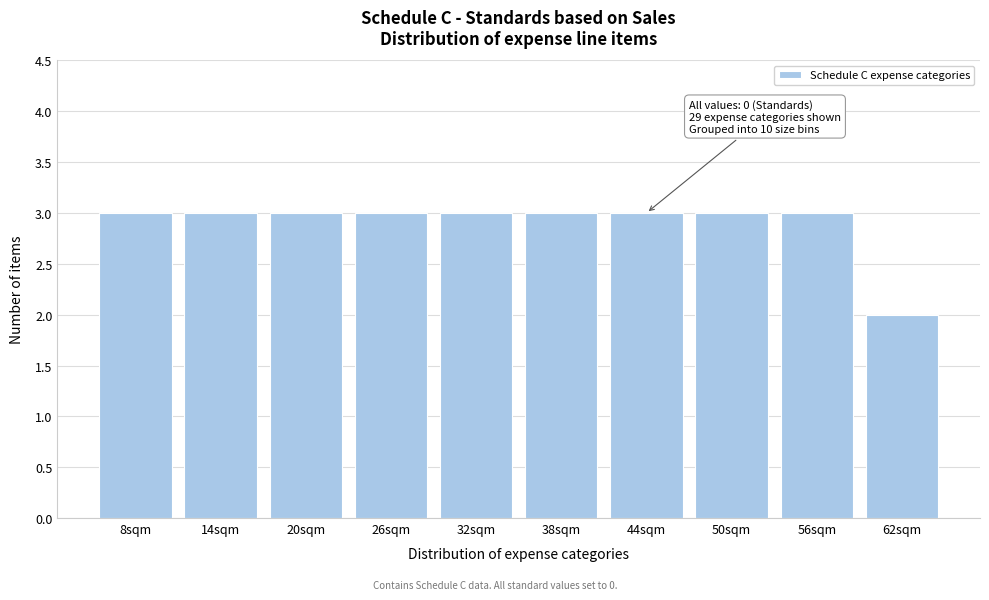

Reading left to right, extract all data points from this chart.

3	3	3	3	3	3	3	3	3	2